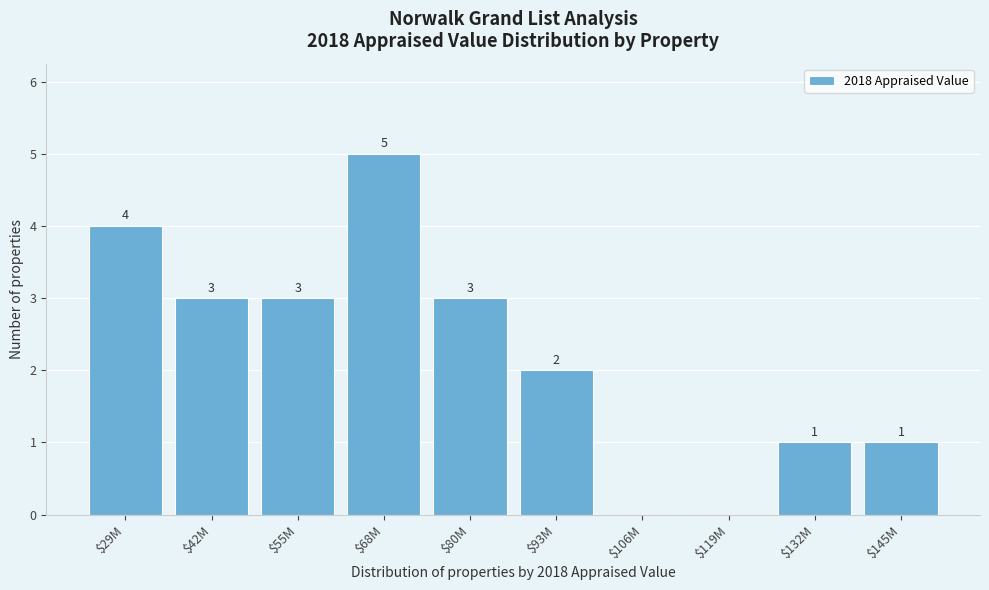

What is the sum of all values?

22